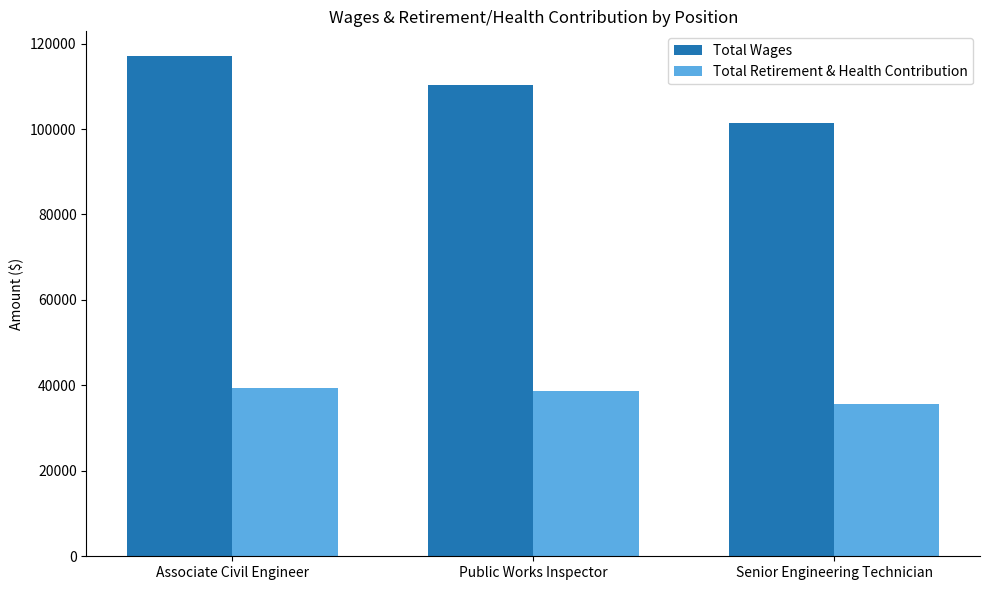

Rank the series at Public Works Inspector from lowest to highest value.

Total Retirement & Health Contribution, Total Wages